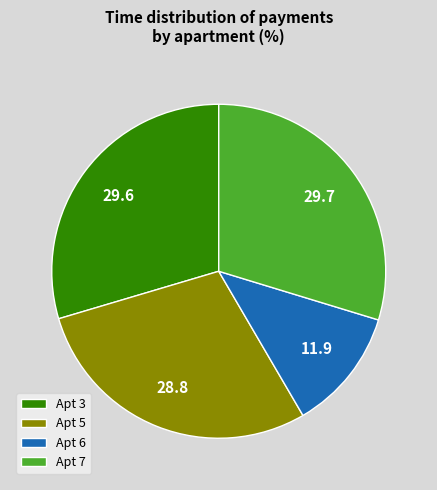

Combined, do Apt 7 and Apt 5 account for over 50%?

Yes